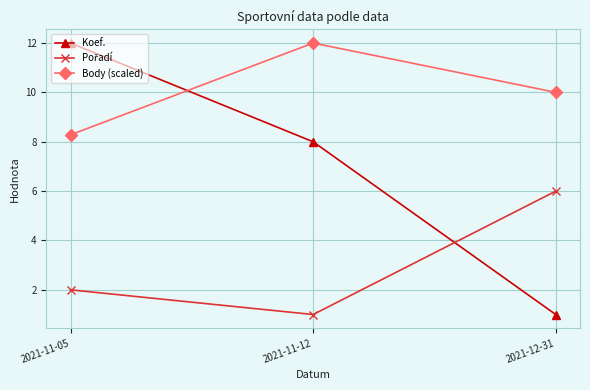

Does the chart have visible grid lines?

Yes